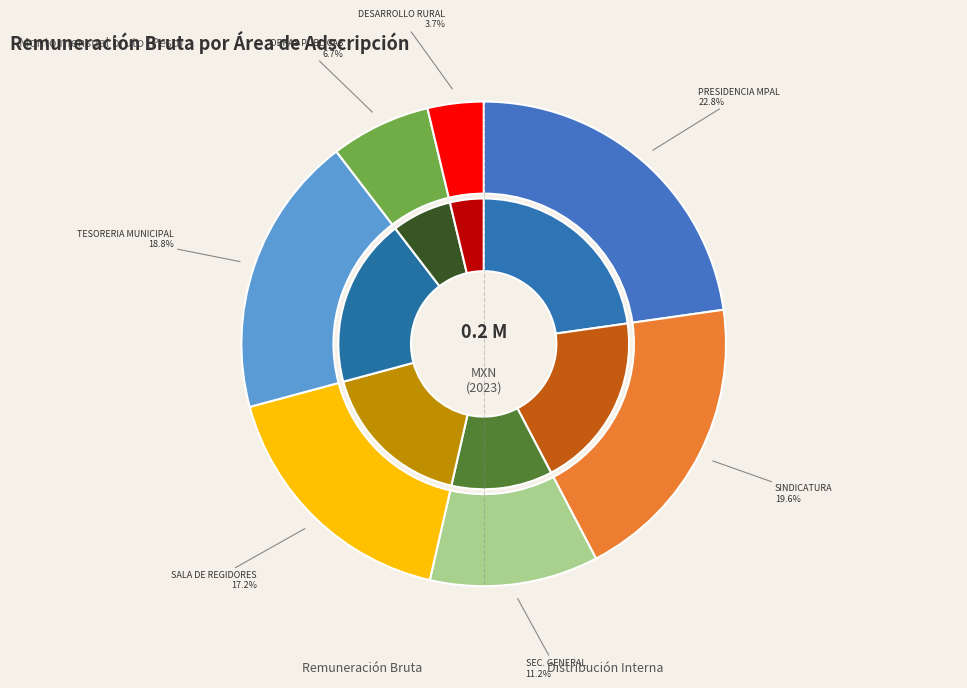

How many segments does this pie chart have?

7